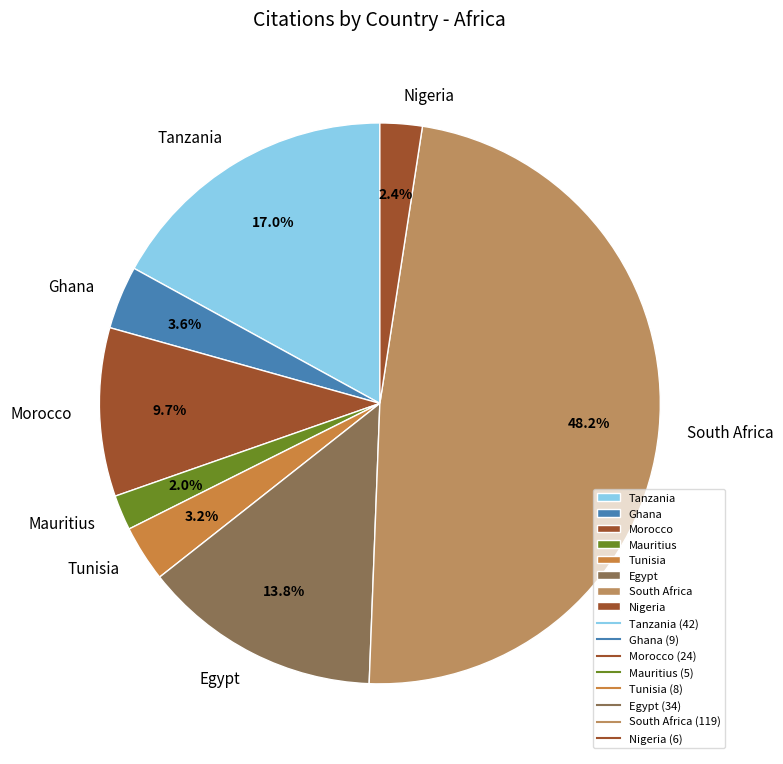

How many segments does this pie chart have?

8